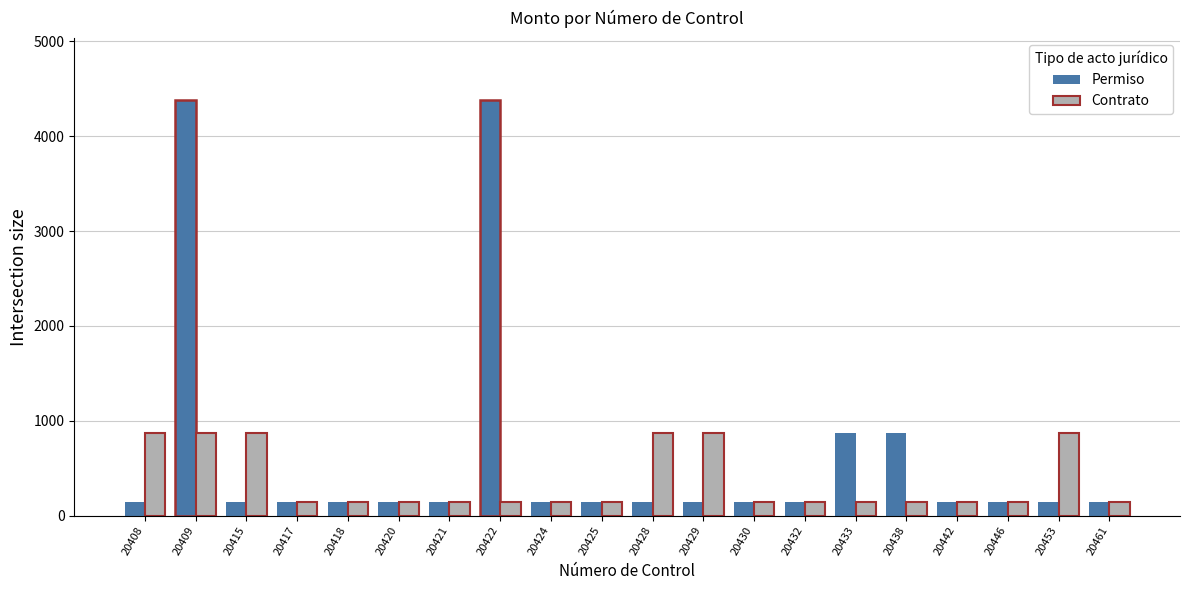

What is the greatest value displayed?

4375